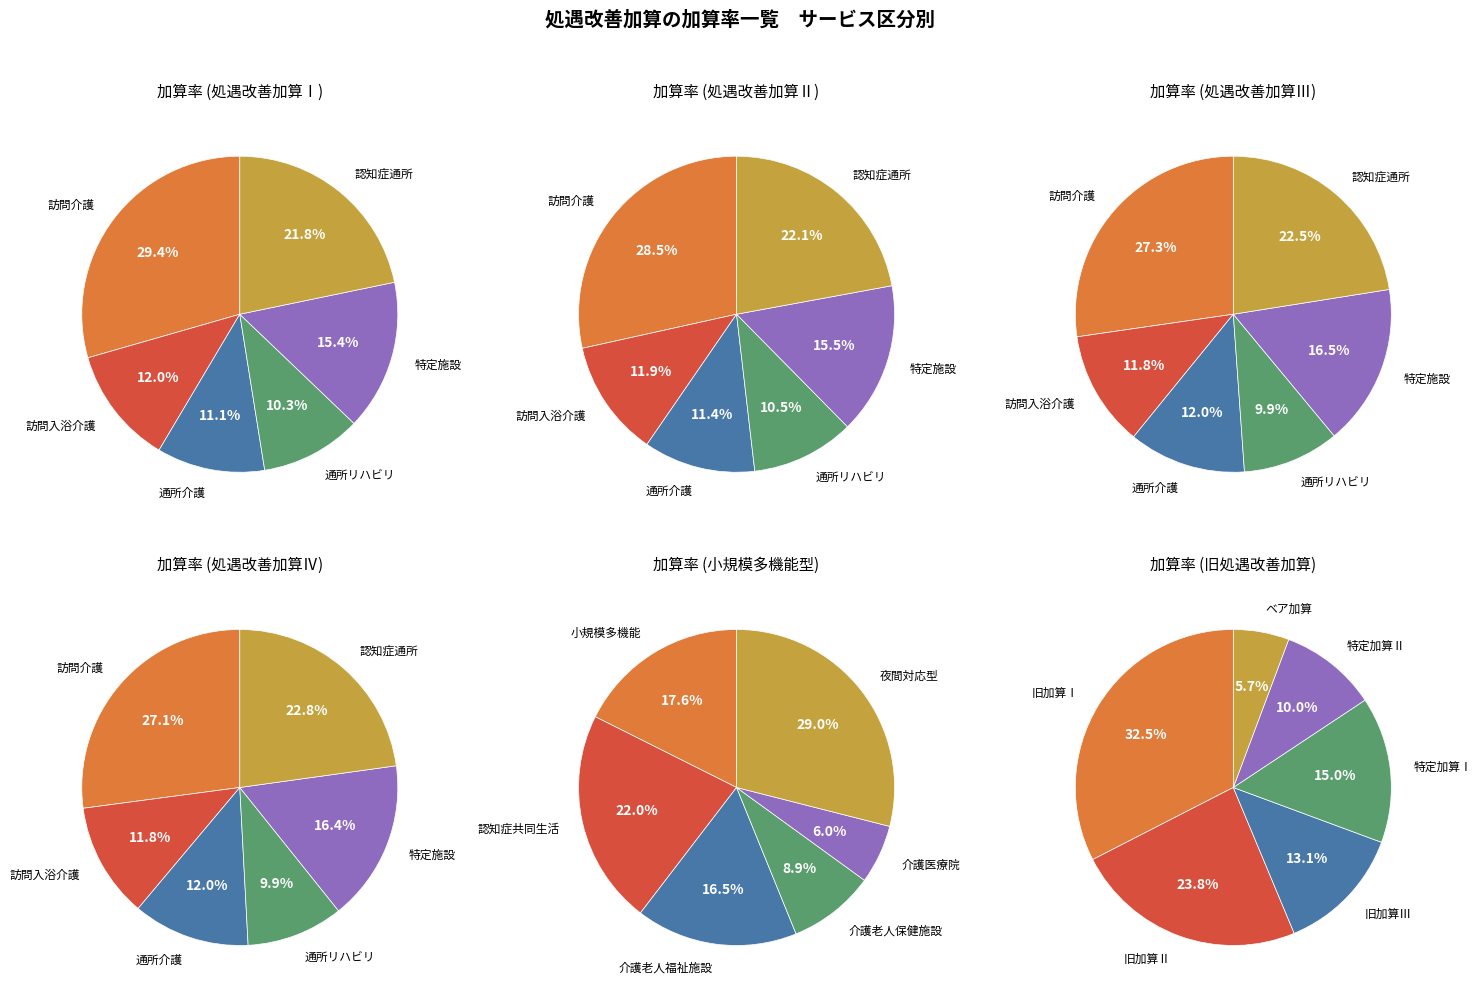

Which slice is the smallest?

介護医療院サービス